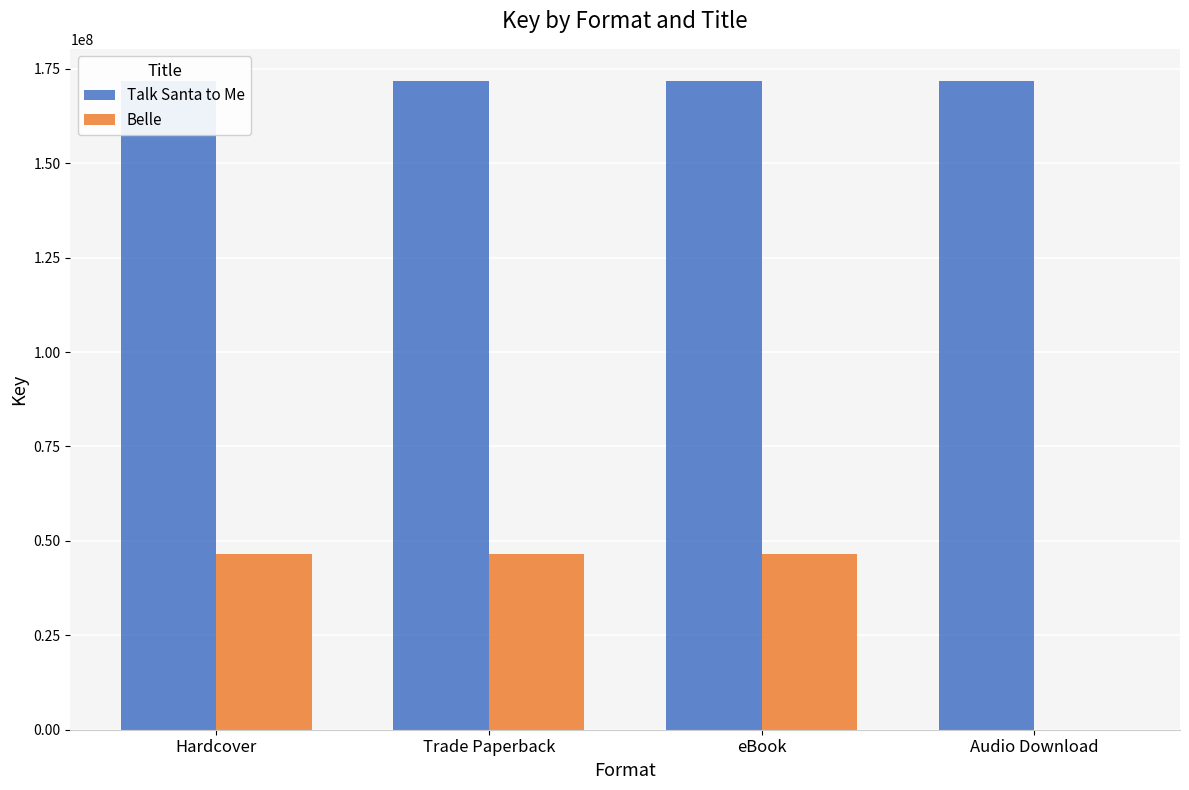

Where is Talk Santa to Me nearest to the value 171716013?

Hardcover